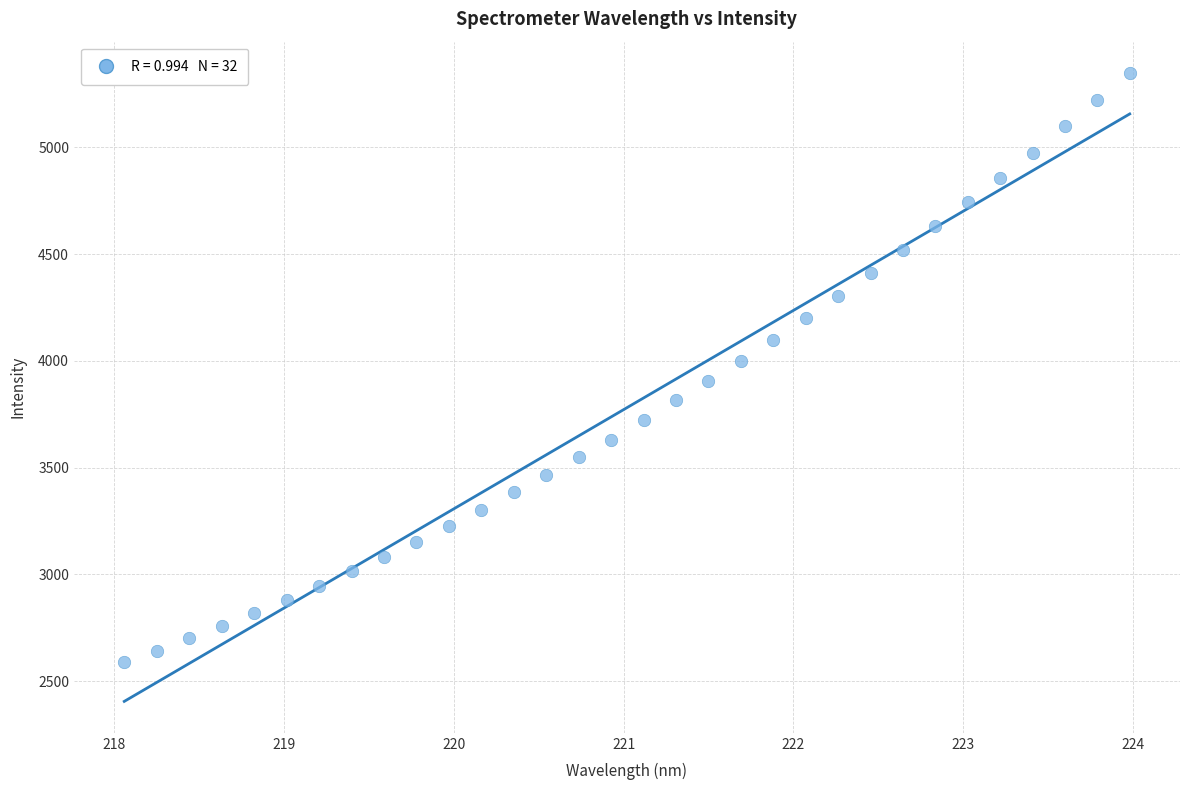

What is the range of Y values (max minus min)?

2758.3